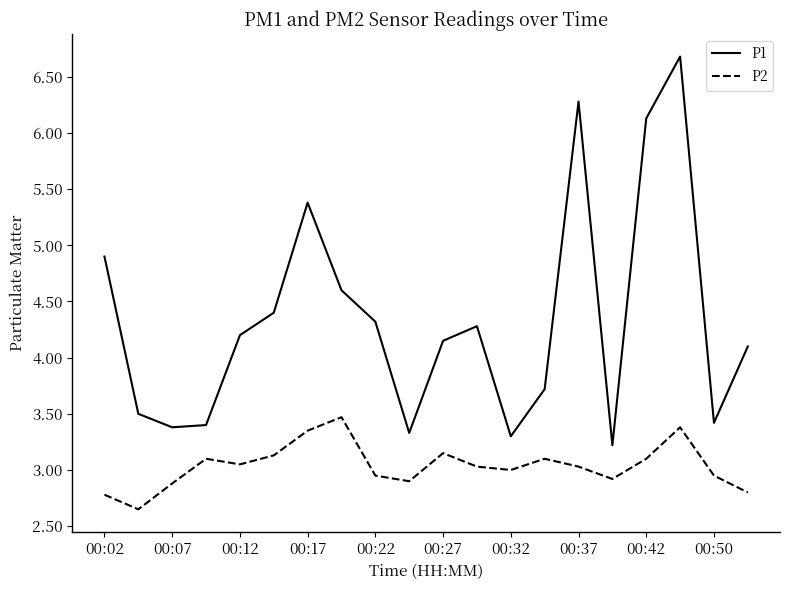

Which series has the largest range (max minus min)?

P1